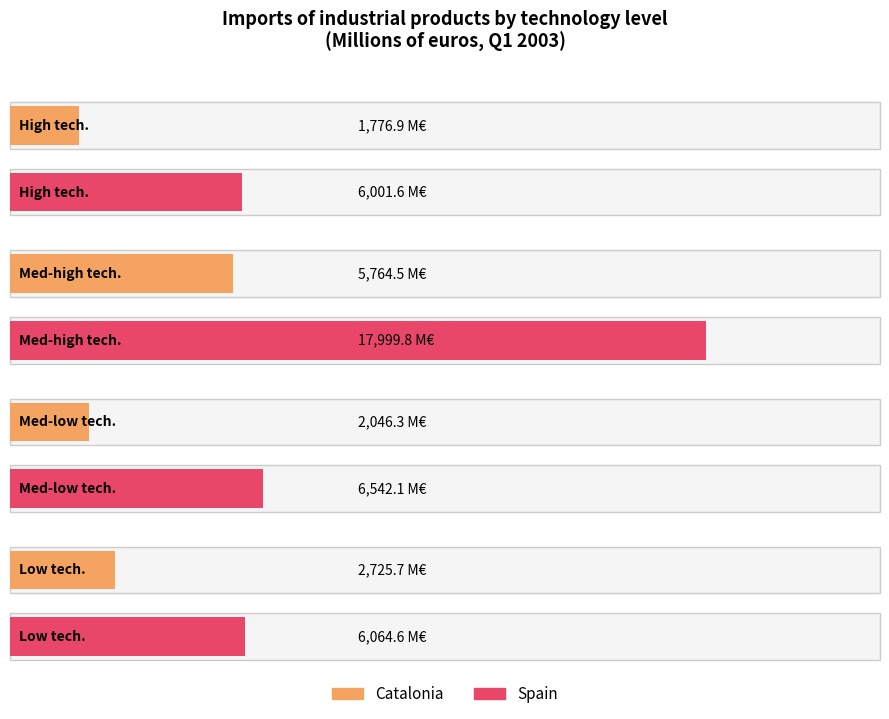

What is the difference between the Catalonia values at Low technology level and Medium-high technology level?

3038.8